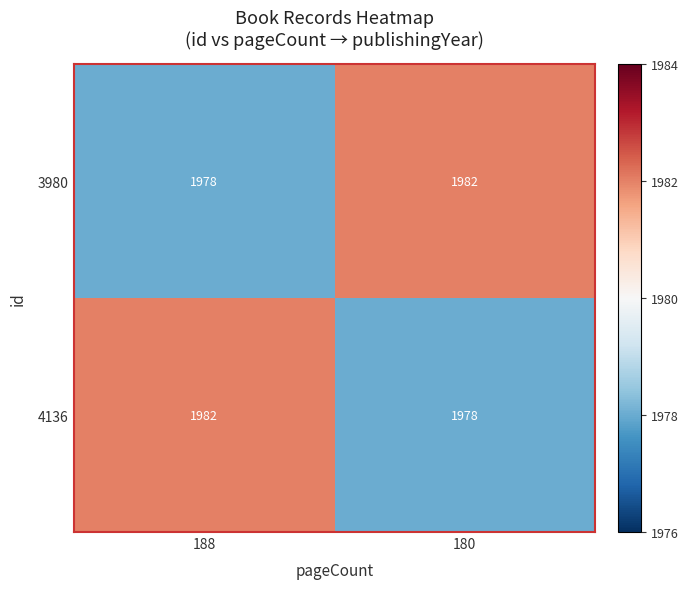

What is the maximum value shown in the chart?

1982